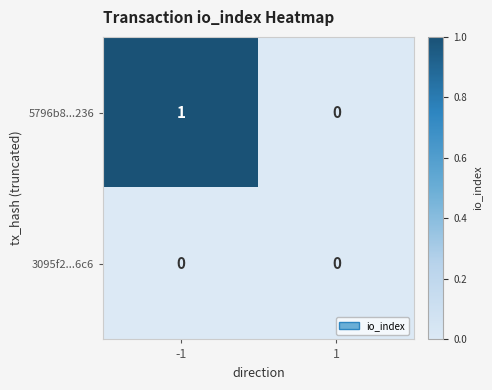

Reading right to left, list all the values displayed in this chart.

5796b8...236: 0	1
3095f2...6c6: 0	0